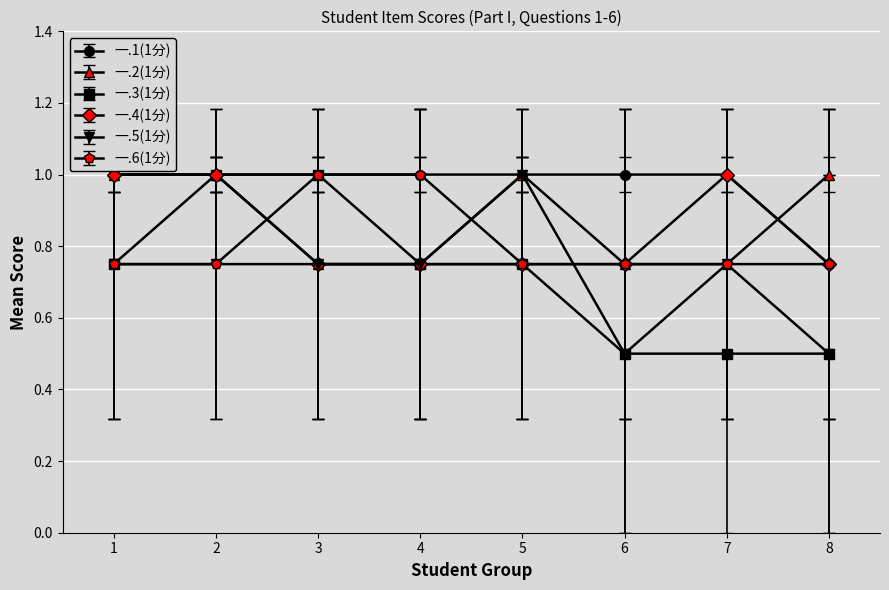

The value of 一.5(1分) at 4 is 1.3. True or false?

False